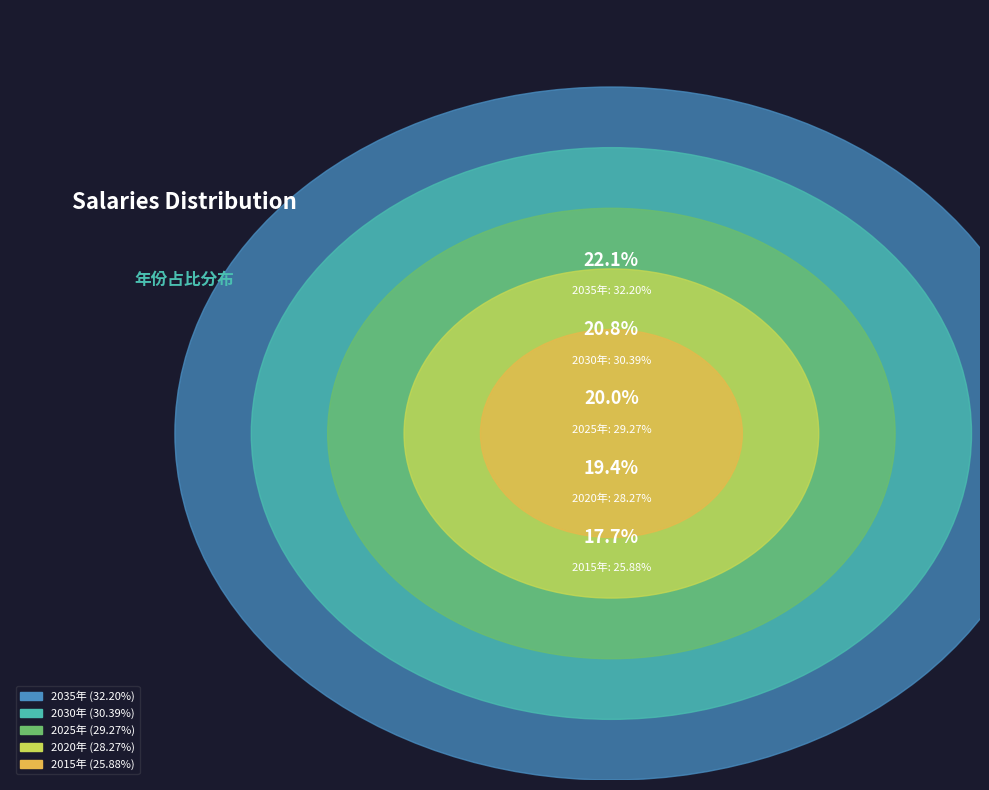

Which category has the biggest portion of the pie?

2035年